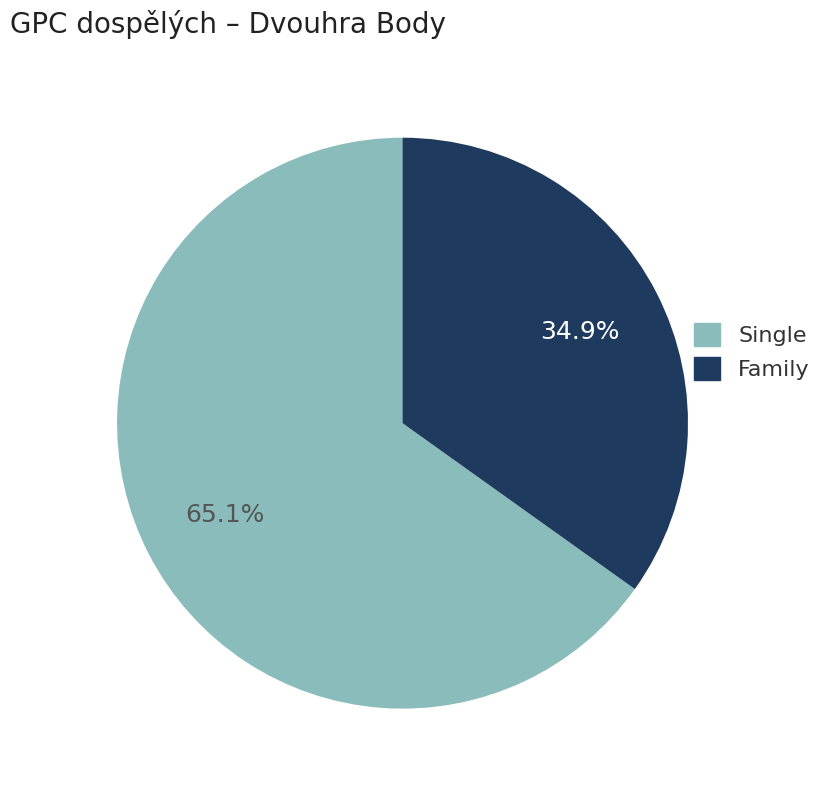

Is there a majority slice in this chart?

Yes